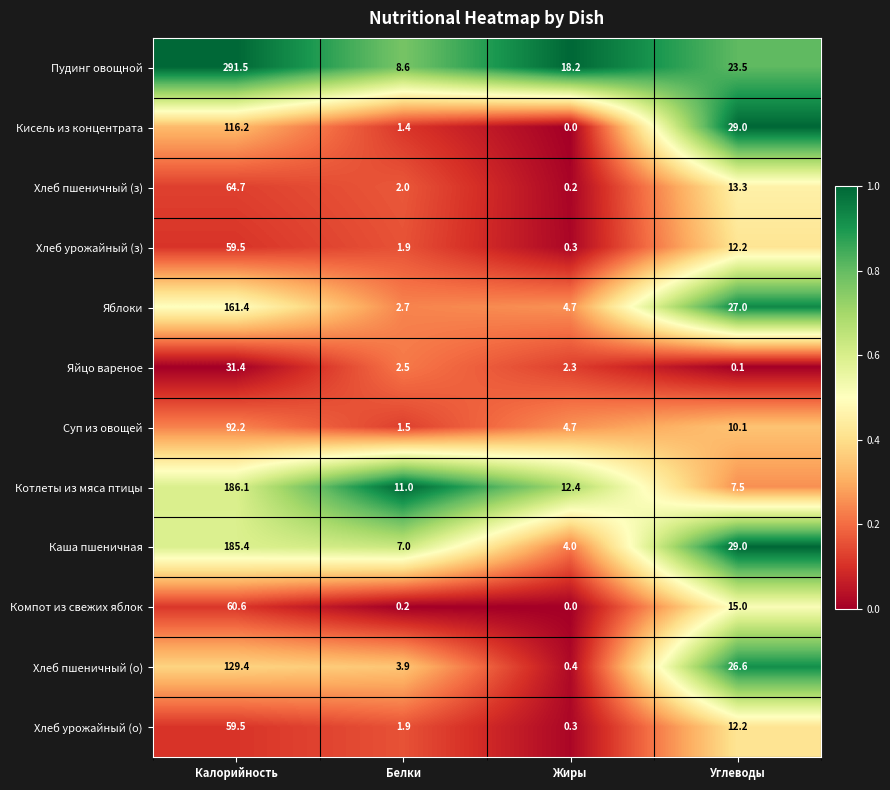

Between Калорийность and Углеводы, which series saw the biggest shift?

Пудинг овощной